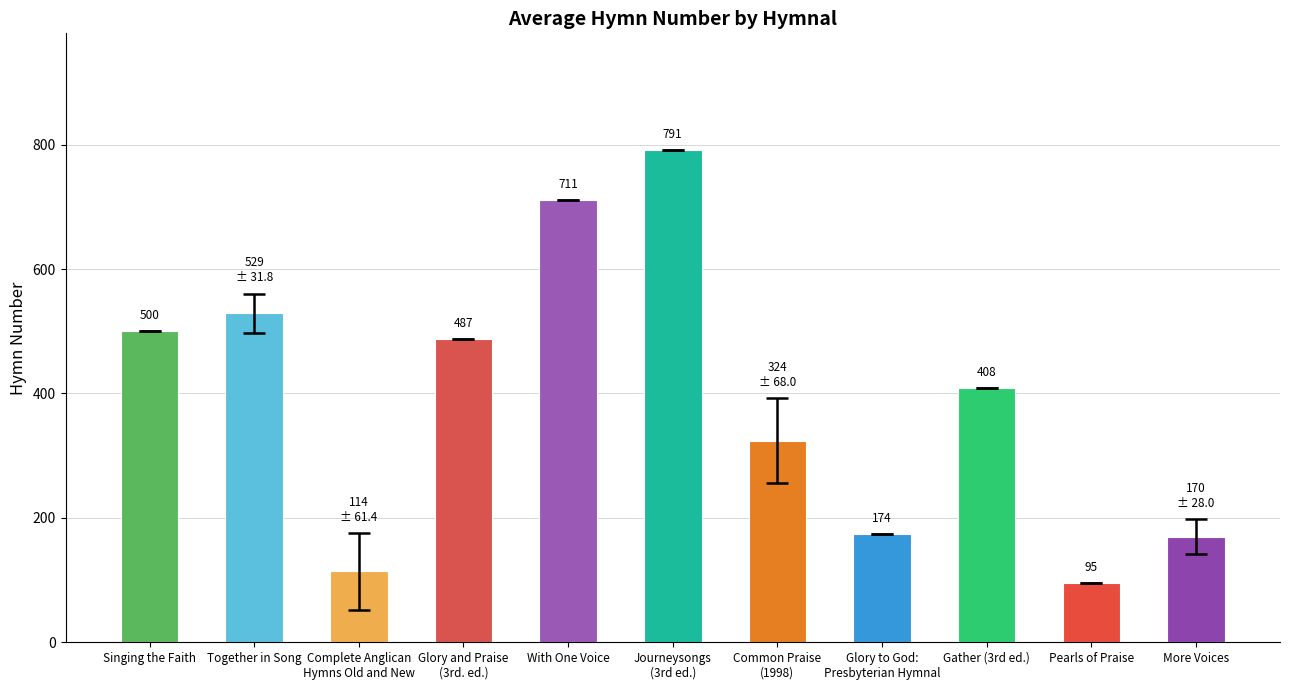

What is the ratio of the value at Singing the Faith to the value at Pearls of Praise?

5.3